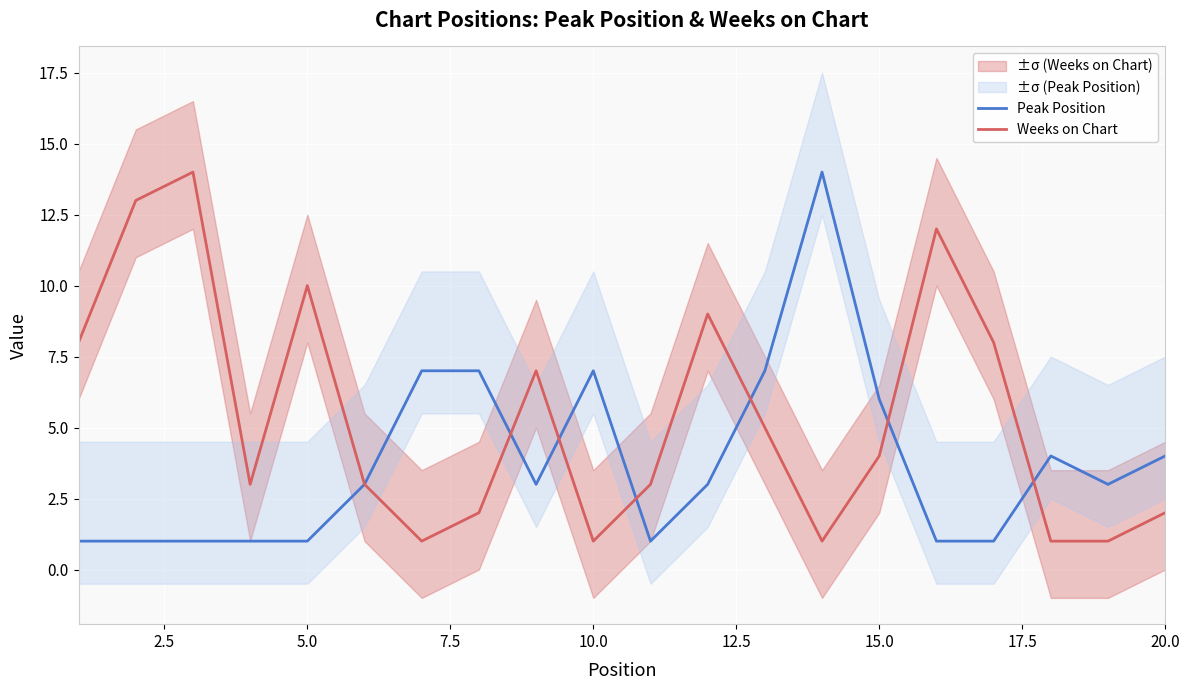

What is the maximum value for Peak Position?

14